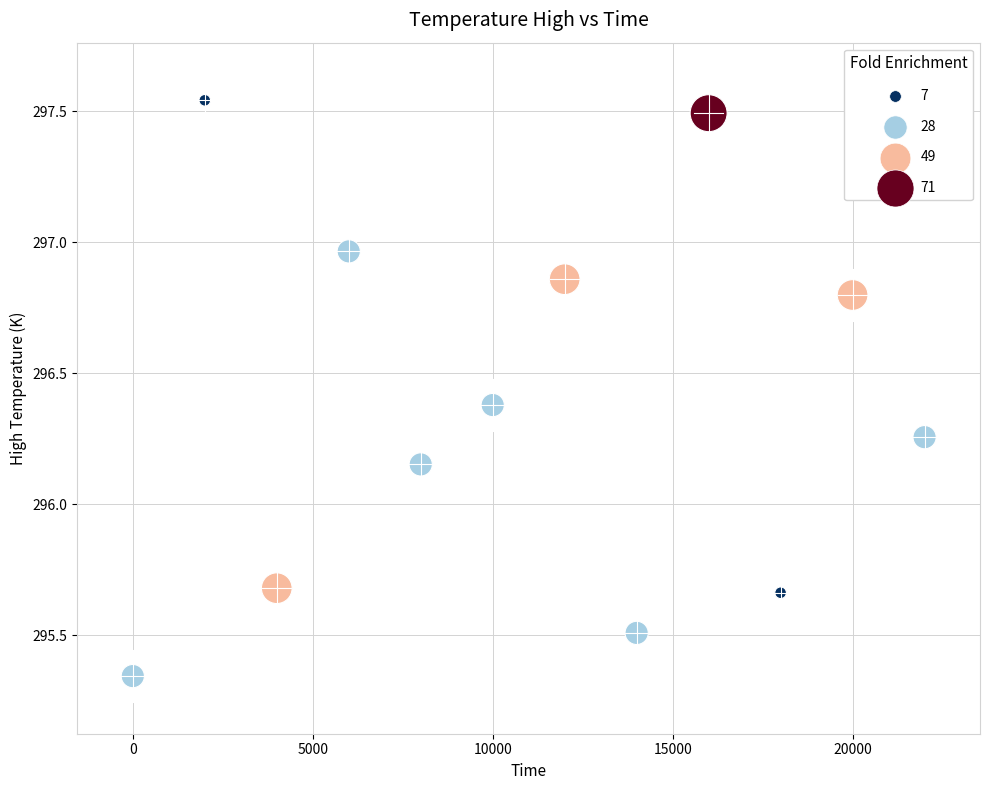

What is the average Y value?

296.4